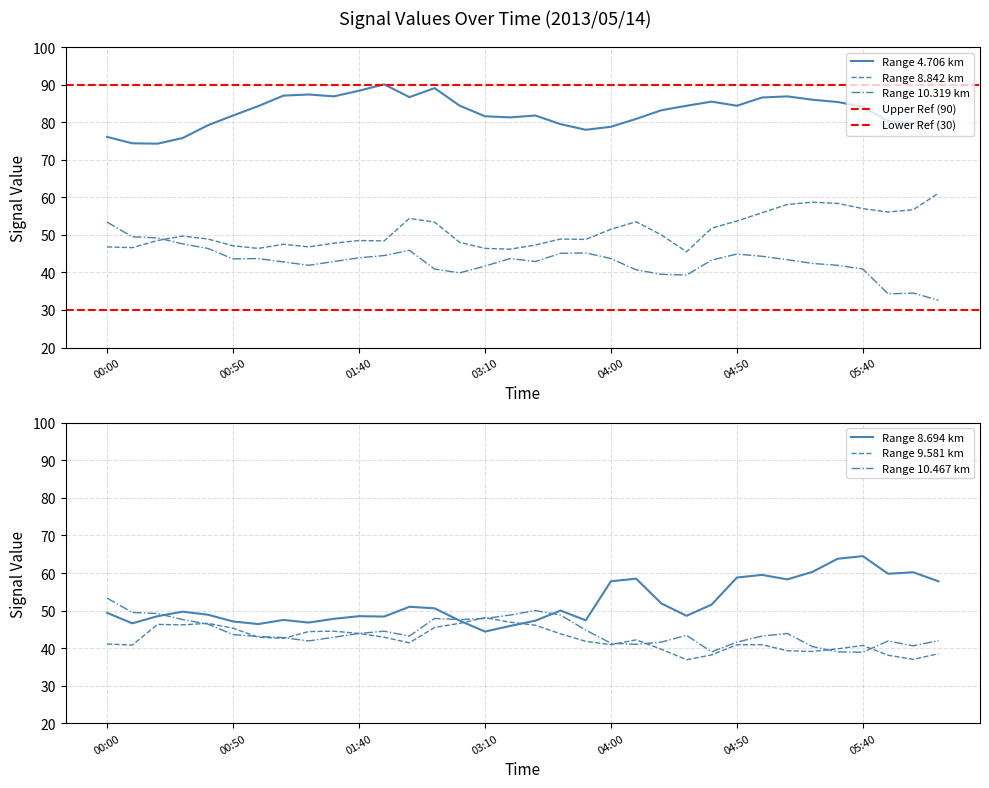

At how many categories does at least one series exceed 73?

34